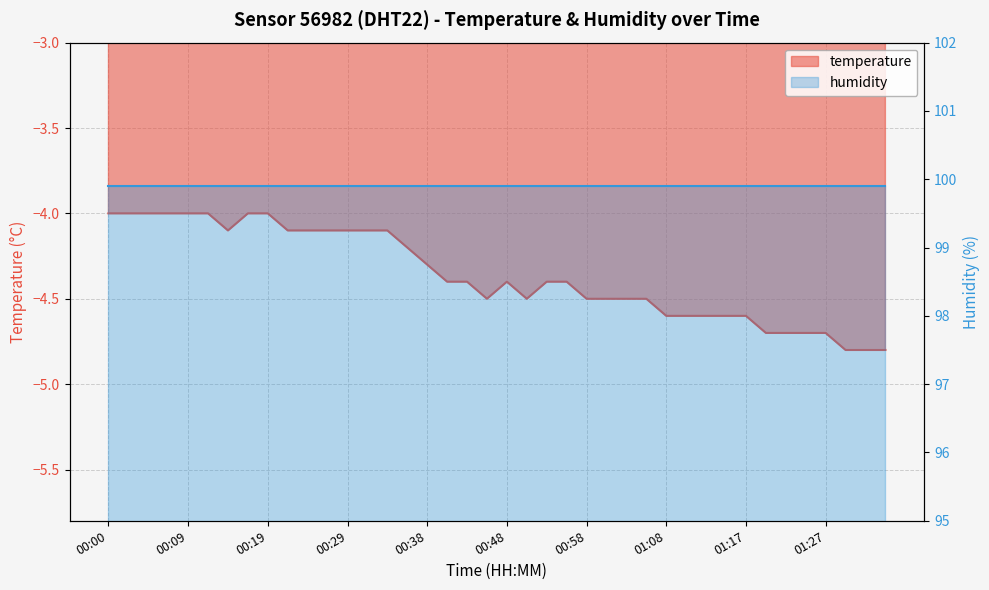

At which category does the data reach its first local valley?

00:14